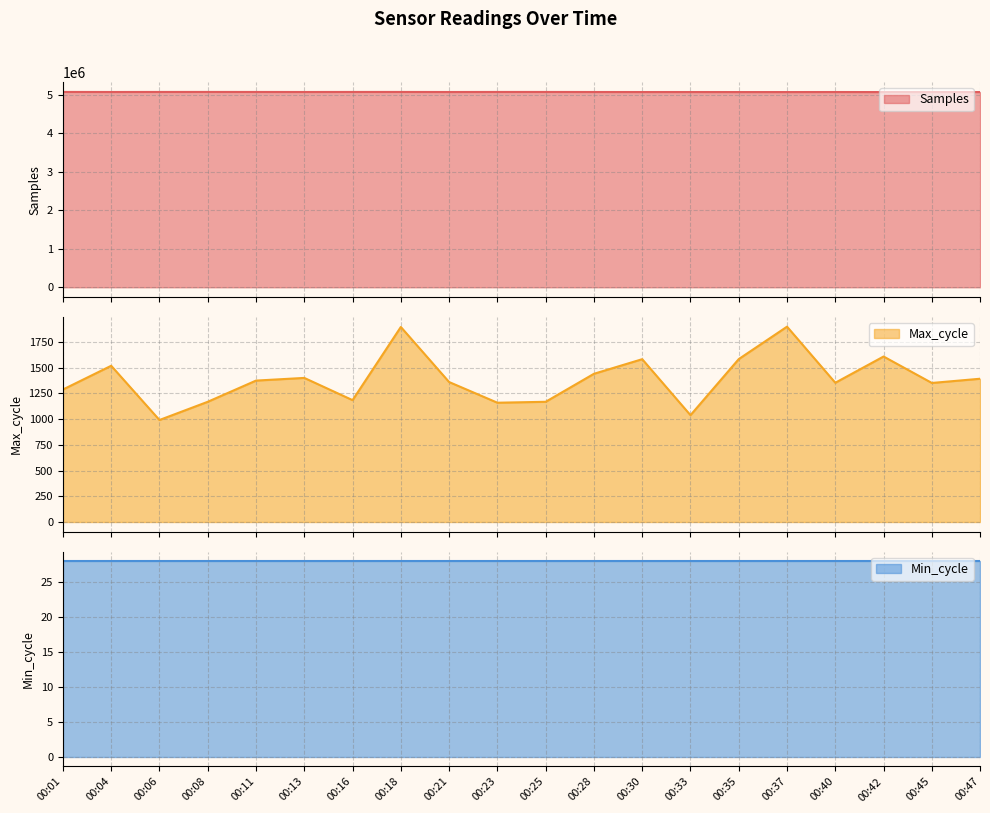

What is the value of the Max_cycle point at the 4th from the left?

1168